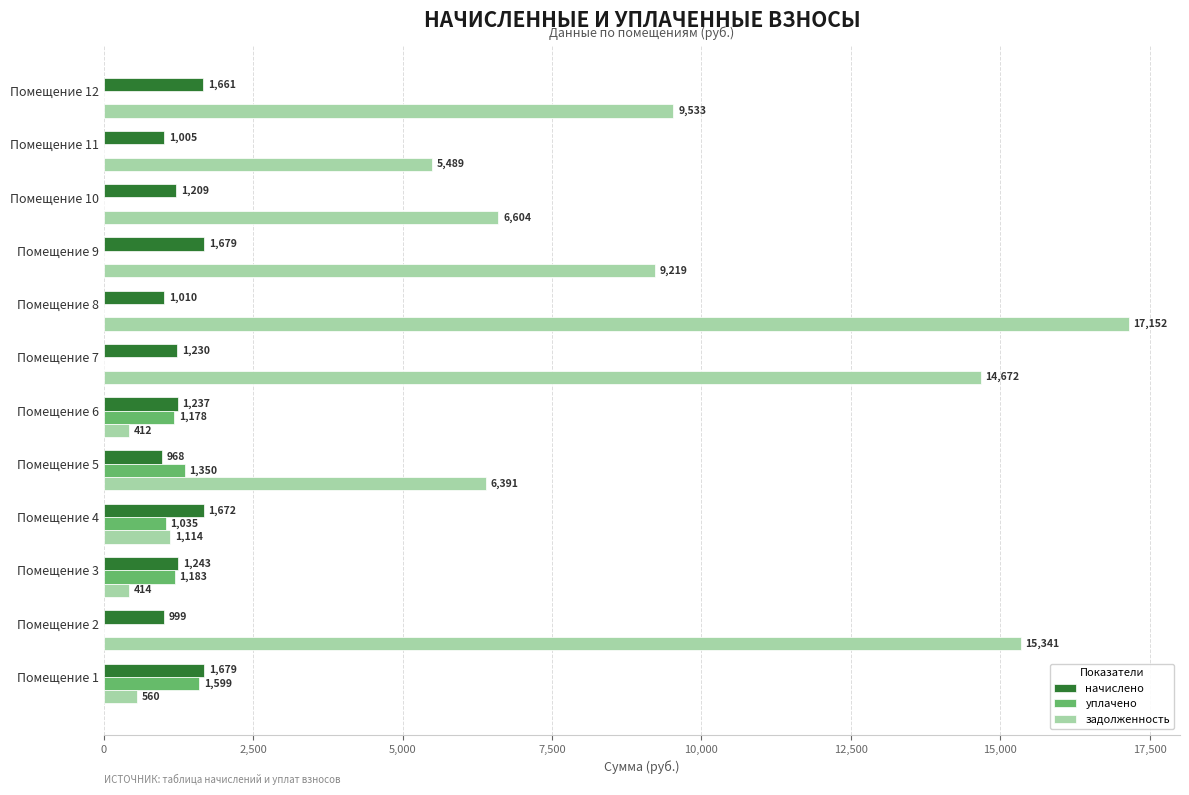

Where is задолженность nearest to the value 8782?

Помещение 9